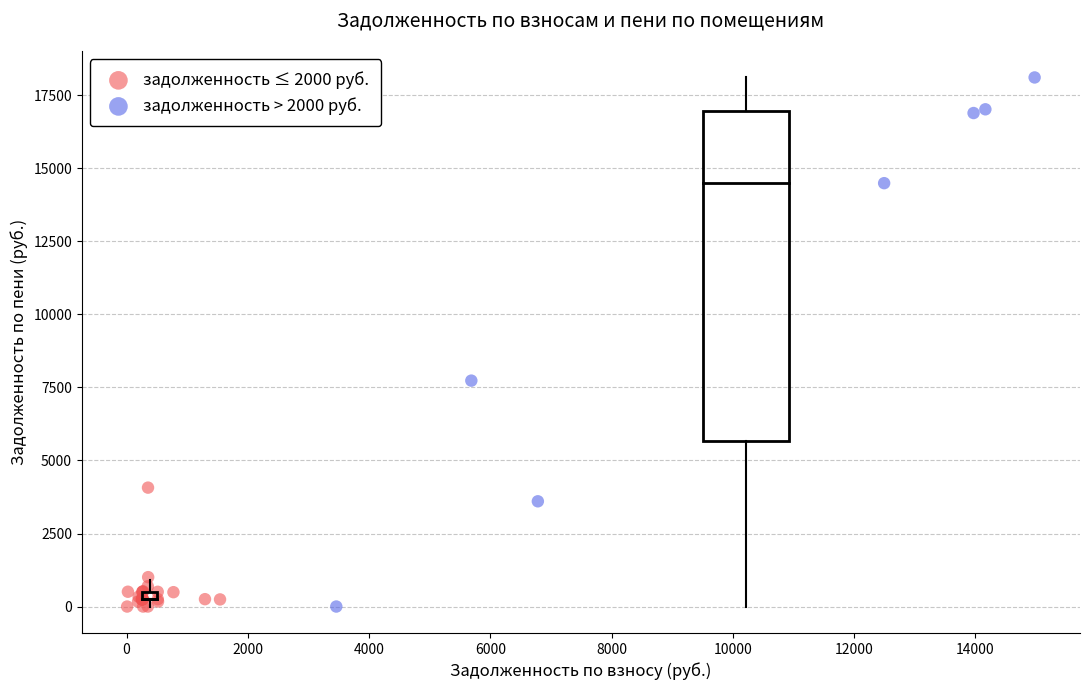

What are all the series names shown in the legend?

задолженность ≤ 2000 руб., задолженность > 2000 руб.